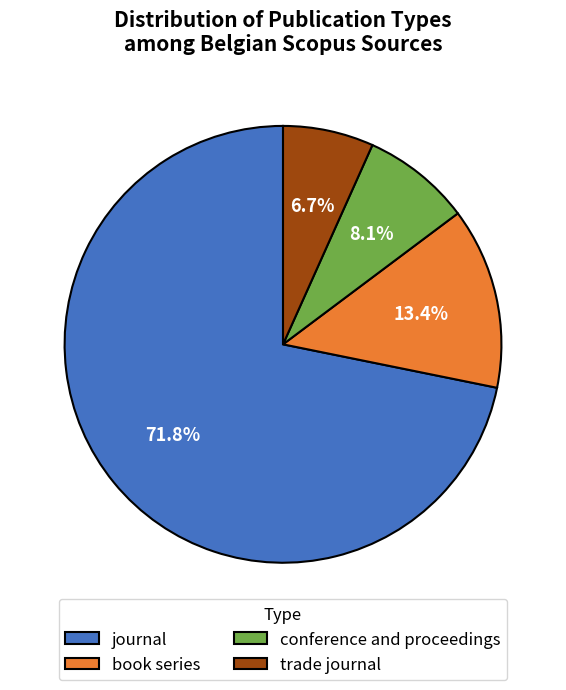

Which has a higher value, book series or trade journal?

book series